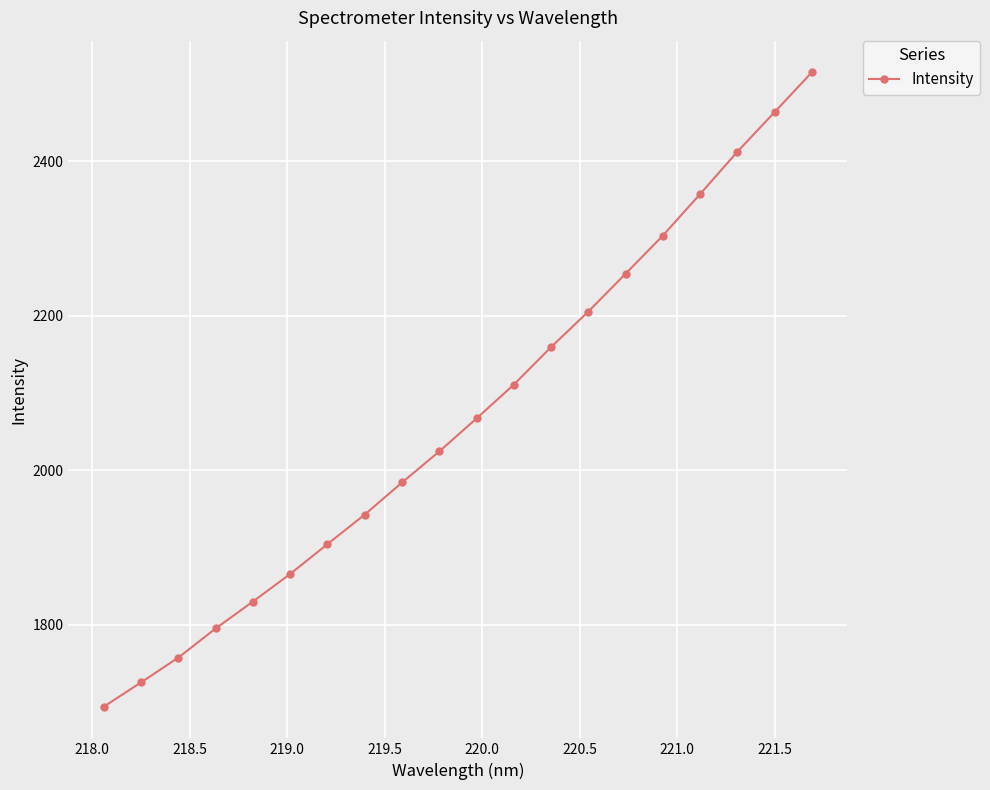

True or false: there are more than 2 points higher than both neighbors.

False